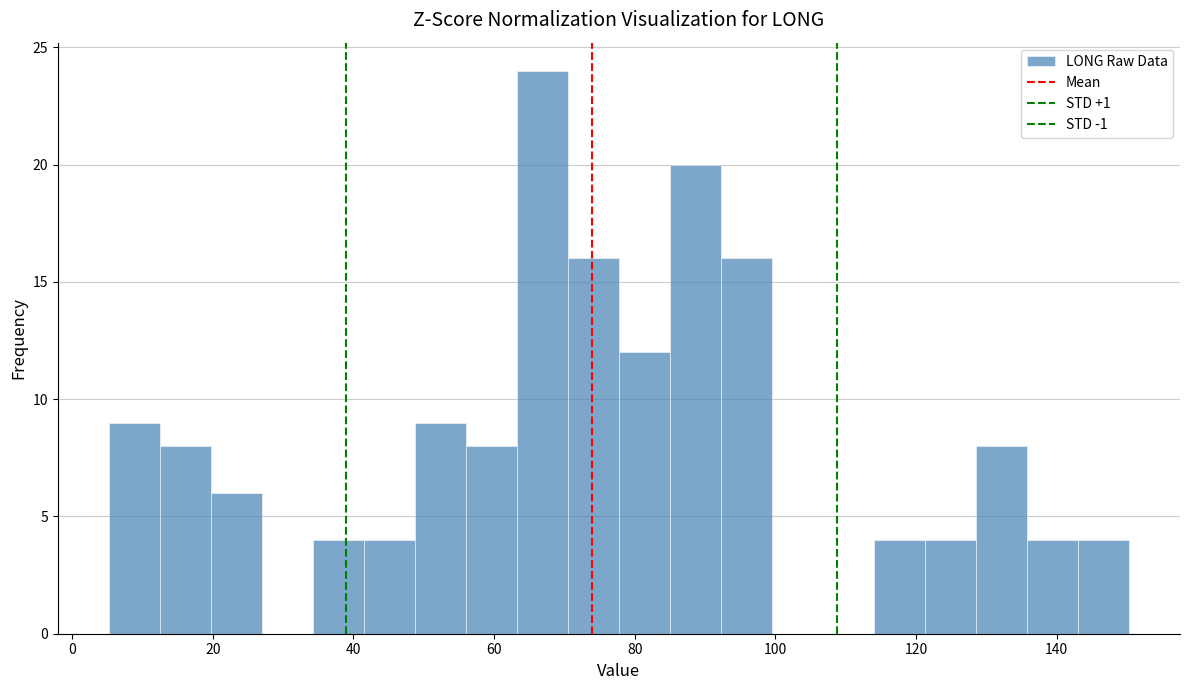

Read against the x-axis, roughly where is the centre of the tallest bar?

66